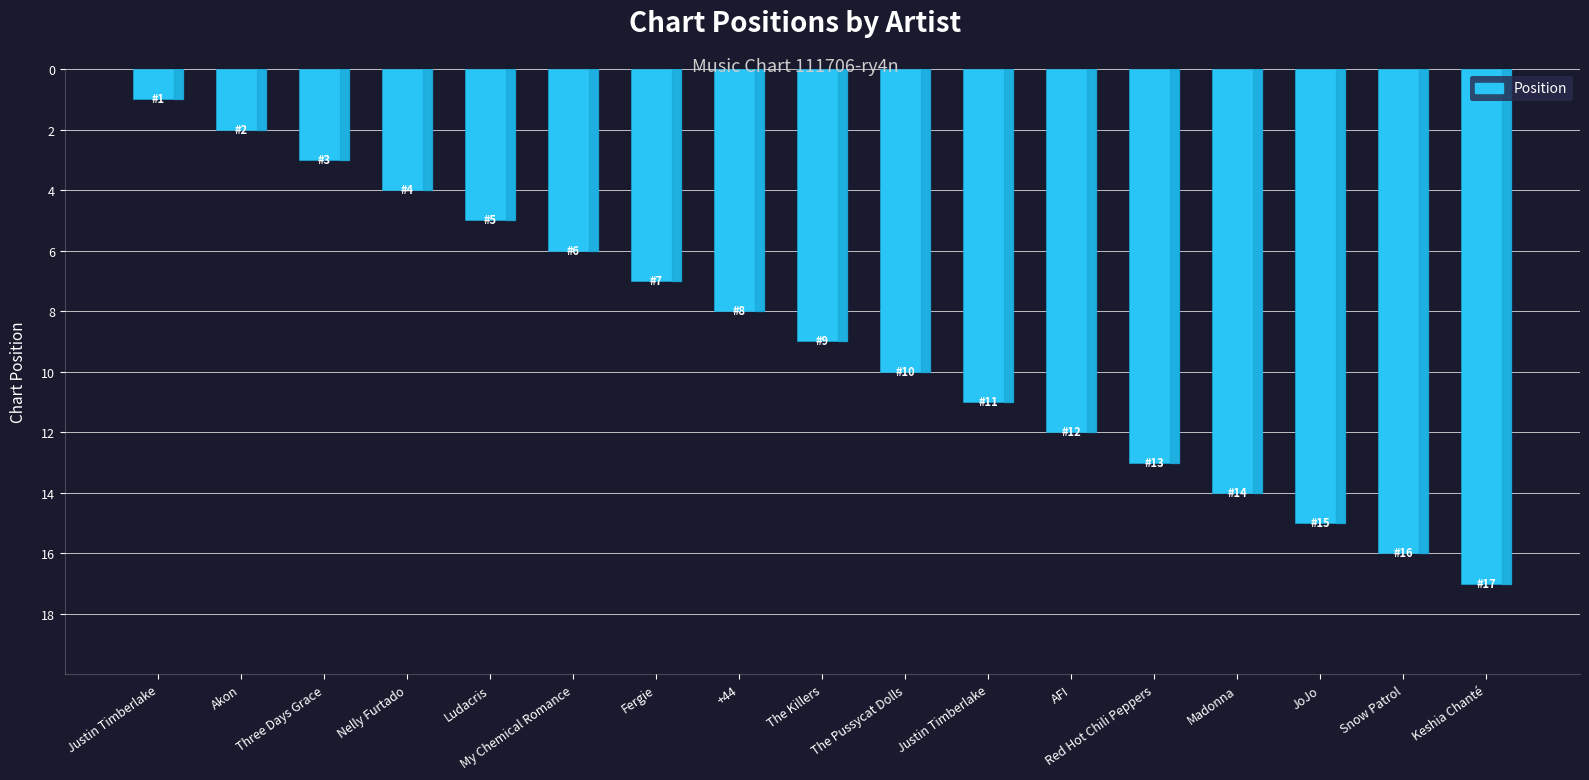

Reading left to right, what are all the values shown in this chart?

1	2	3	4	5	6	7	8	9	10	11	12	13	14	15	16	17